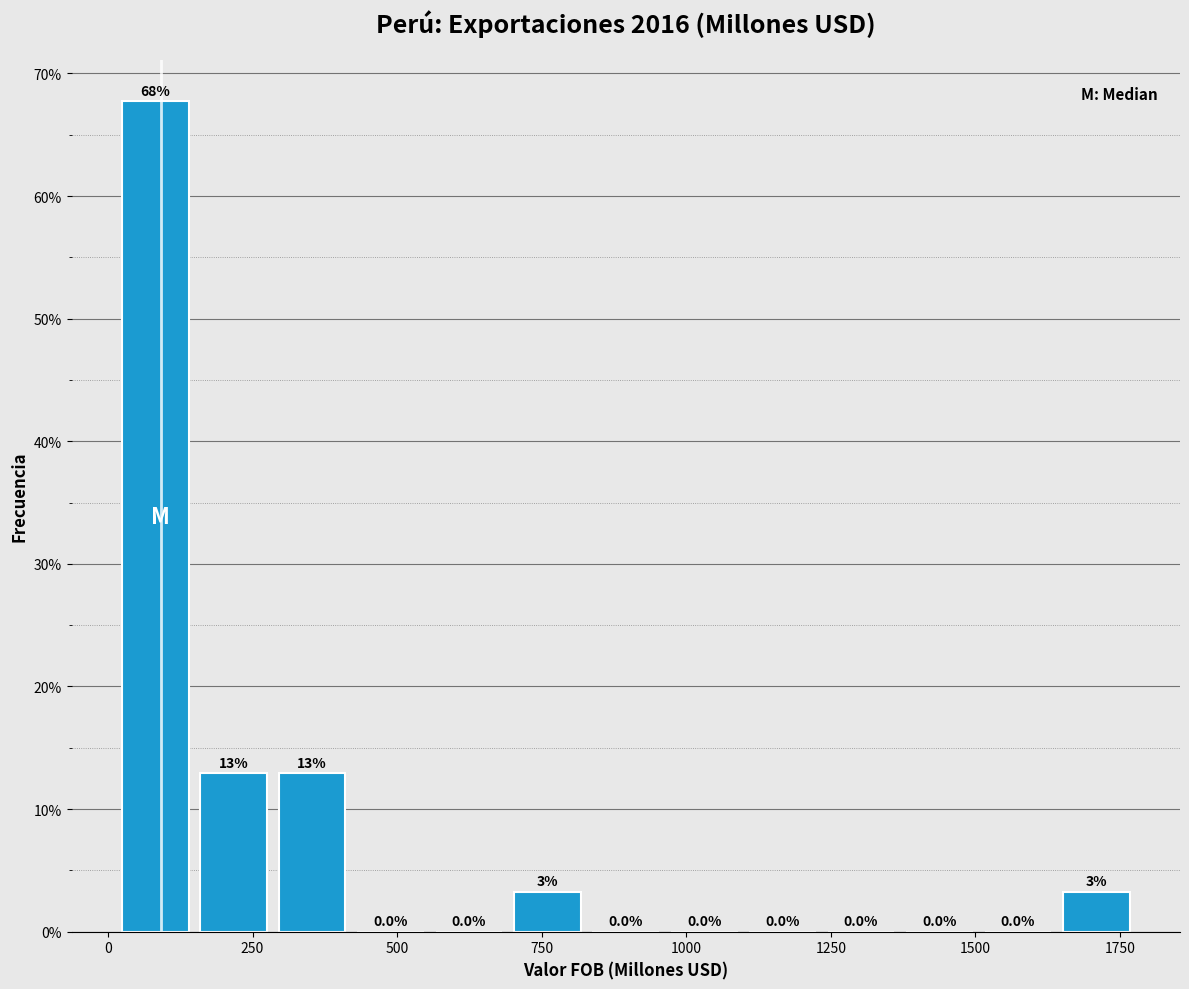

Read against the x-axis, roughly where is the centre of the tallest bar?

100